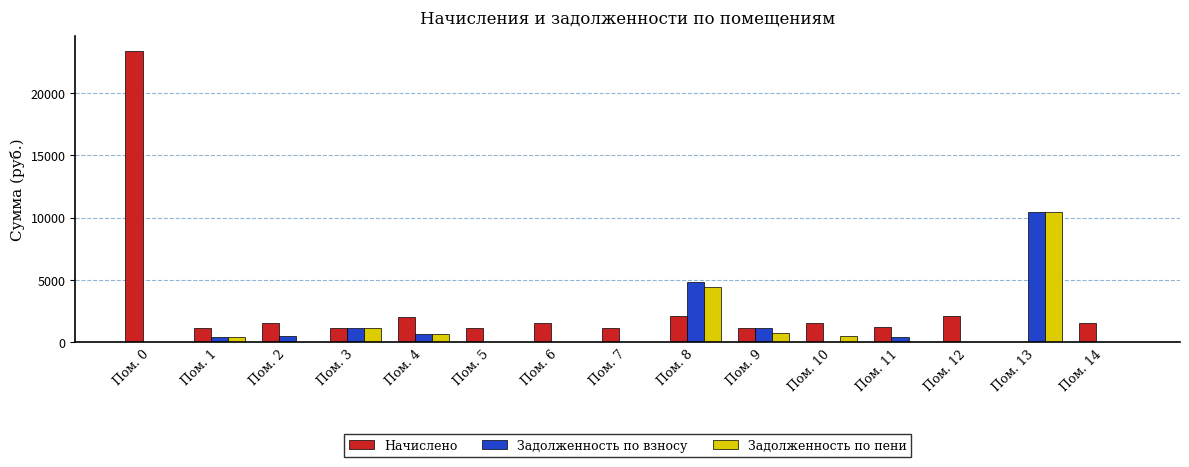

The Начислено series shows 1211.4 at Пом. 8. True or false?

False